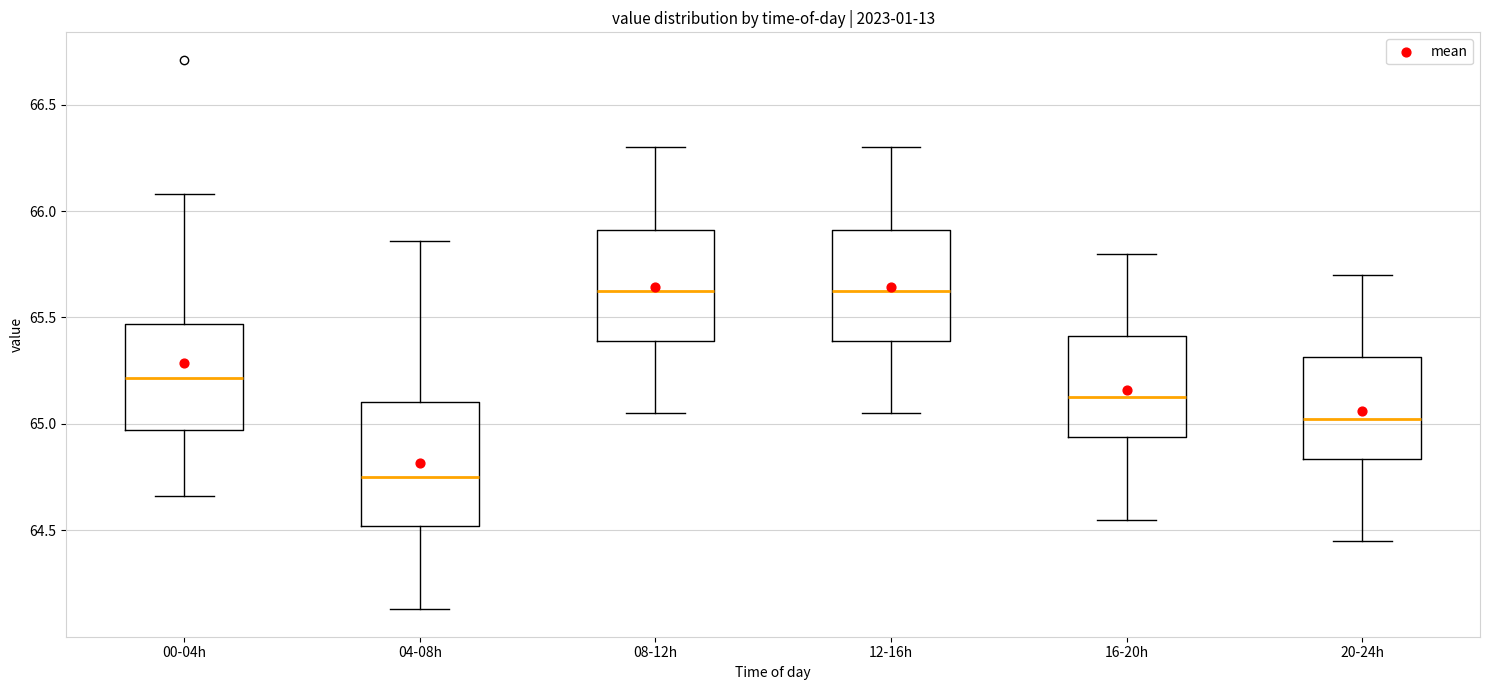

Reading left to right, read every box against the y-axis: the position of its median line, the range the box covers, and the ends of its whiskers. The values are not printed on the chart, so give them approximately, as read against the axis.

00-04h: median 65.20, box 64.95 to 65.45, whiskers 64.65 to 66.10
04-08h: median 64.75, box 64.50 to 65.10, whiskers 64.15 to 65.85
08-12h: median 65.65, box 65.40 to 65.90, whiskers 65.05 to 66.30
12-16h: median 65.65, box 65.40 to 65.90, whiskers 65.05 to 66.30
16-20h: median 65.15, box 64.95 to 65.40, whiskers 64.55 to 65.80
20-24h: median 65.05, box 64.85 to 65.30, whiskers 64.45 to 65.70